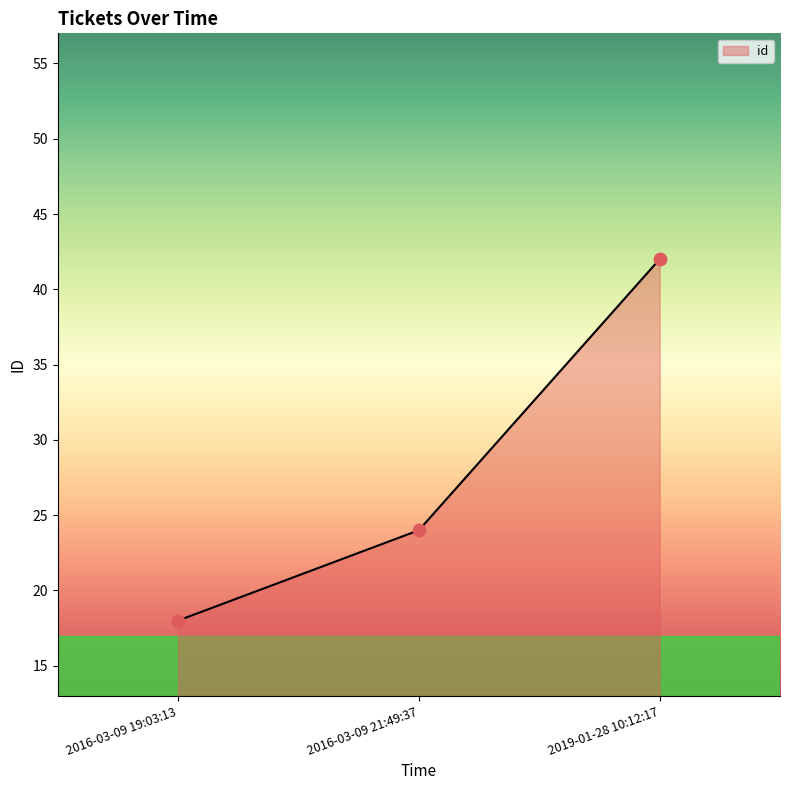

Between 2019-01-28 10:12:17 and 2016-03-09 19:03:13, which is larger?

2019-01-28 10:12:17